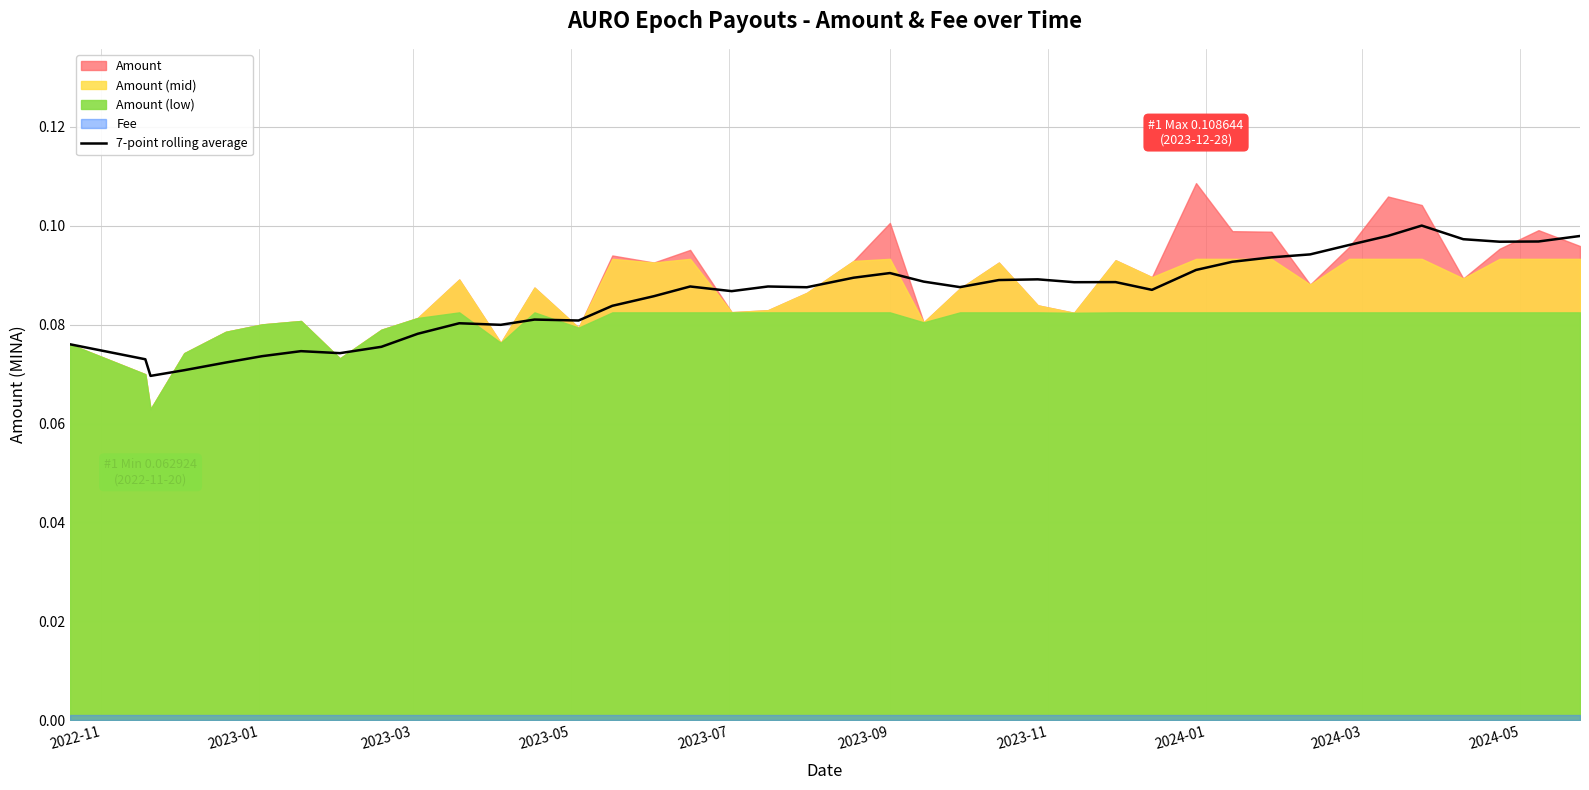

How many categories are shown in the chart?

40